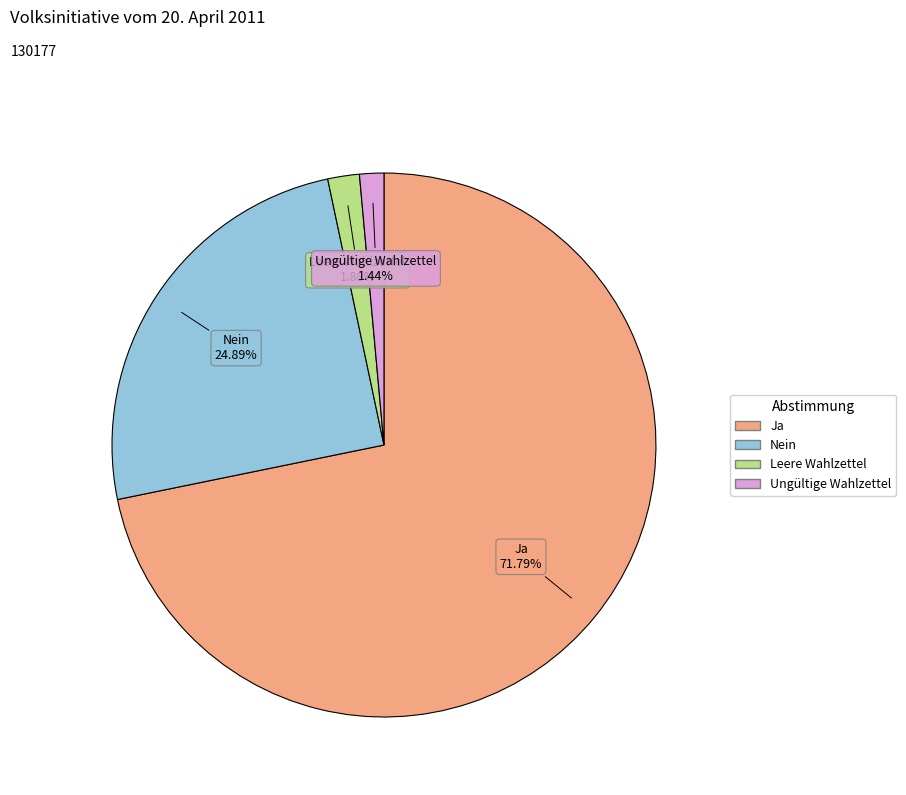

Between Ungültige Wahlzettel and Nein, which is larger?

Nein